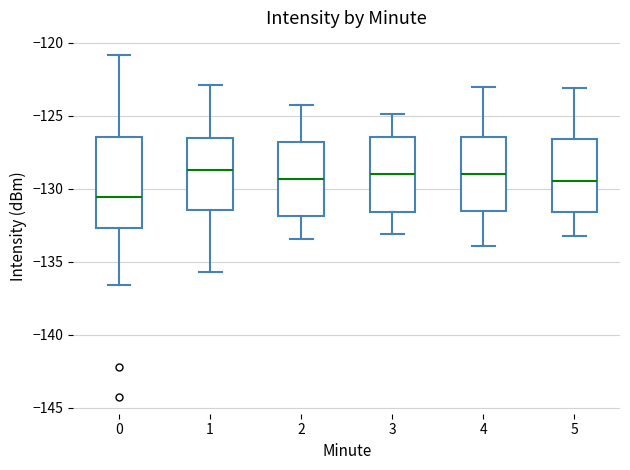

Reading left to right, transcribe this box plot: for each box, give where its median line is, the range the box spans, and where its two whiskers end, as read against the y-axis. The values are not printed on the chart, so give them approximately, as read against the axis.

0: median -130.5, box -132.5 to -126.5, whiskers -136.5 to -121.0
1: median -128.5, box -131.5 to -126.5, whiskers -135.5 to -123.0
2: median -129.5, box -132.0 to -127.0, whiskers -133.5 to -124.0
3: median -129.0, box -131.5 to -126.5, whiskers -133.0 to -125.0
4: median -129.0, box -131.5 to -126.5, whiskers -134.0 to -123.0
5: median -129.5, box -131.5 to -126.5, whiskers -133.0 to -123.0